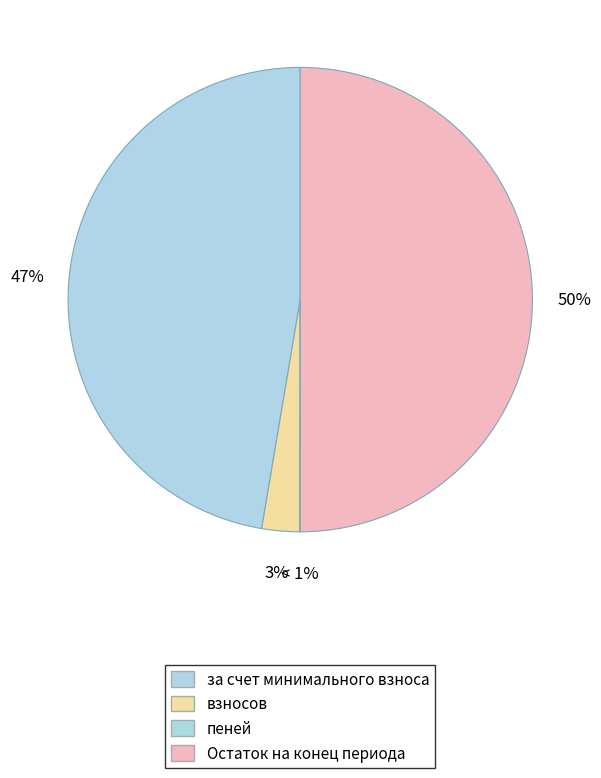

Is there any slice that represents more than half of the pie?

No